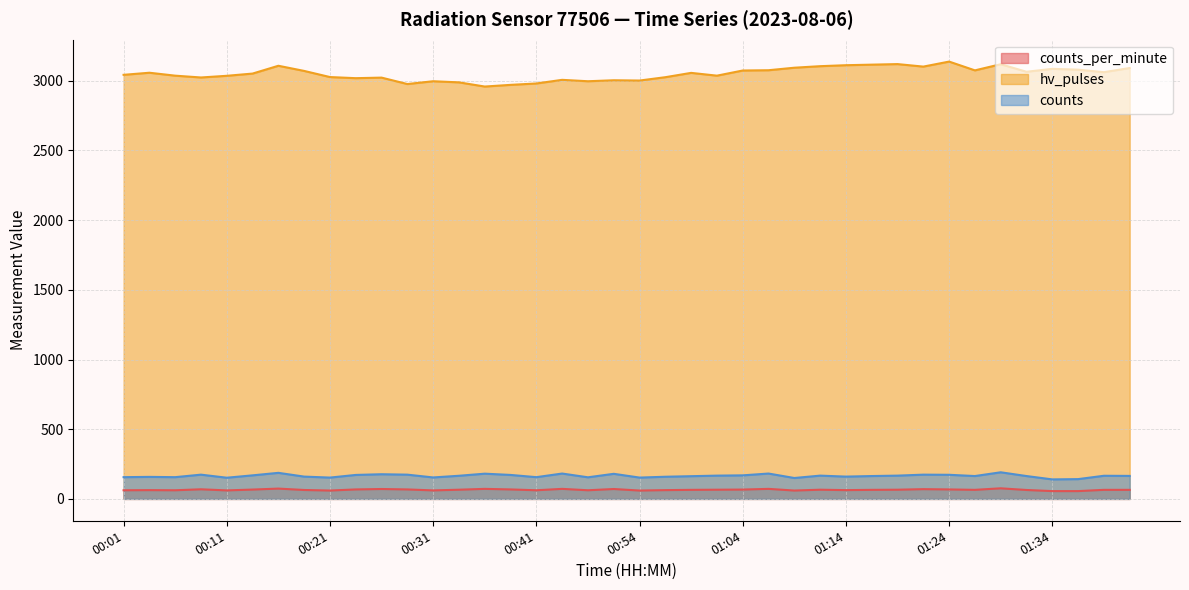

Reading left to right, what are all the values shown in this chart?

counts_per_minute: 62	63	62	69	61	67	74	64	60	68	71	68	61	66	72	68	62	72	62	71	60	63	65	66	67	72	60	66	63	65	66	70	68	65	76	64	56	56	65	65
hv_pulses: 3042	3057	3036	3023	3035	3051	3107	3070	3026	3018	3022	2976	2996	2988	2958	2970	2980	3006	2996	3003	3001	3025	3056	3036	3073	3075	3093	3104	3111	3115	3119	3101	3137	3074	3118	3064	3085	3079	3061	3091
counts: 156	158	156	174	152	169	187	160	153	172	177	174	154	166	181	172	156	182	155	180	153	159	163	167	169	182	150	167	160	164	167	174	173	164	191	164	140	142	166	165